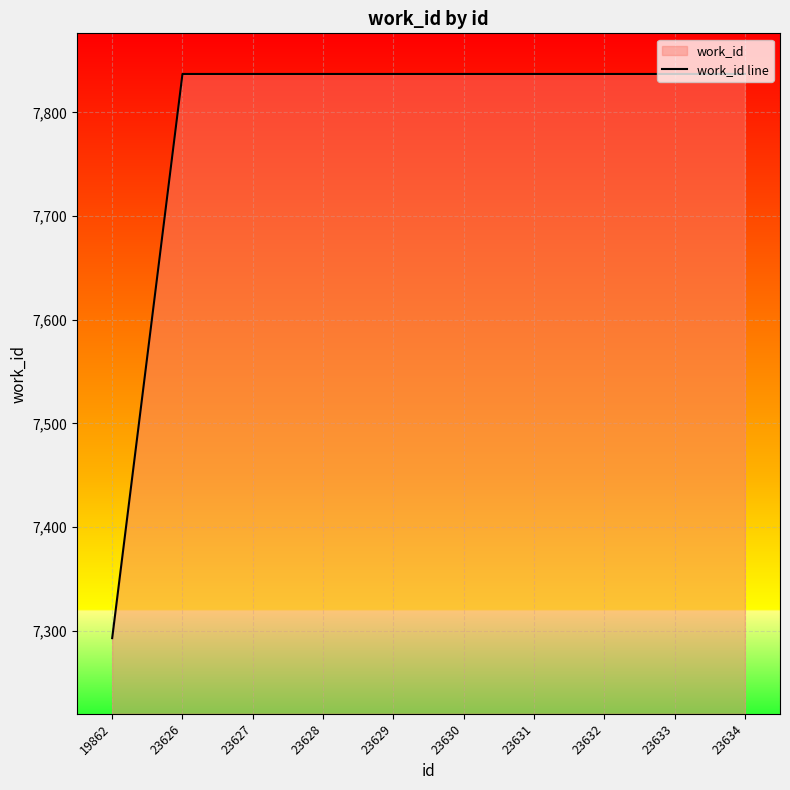

Is it true that the value at 23628 is 4119?

False